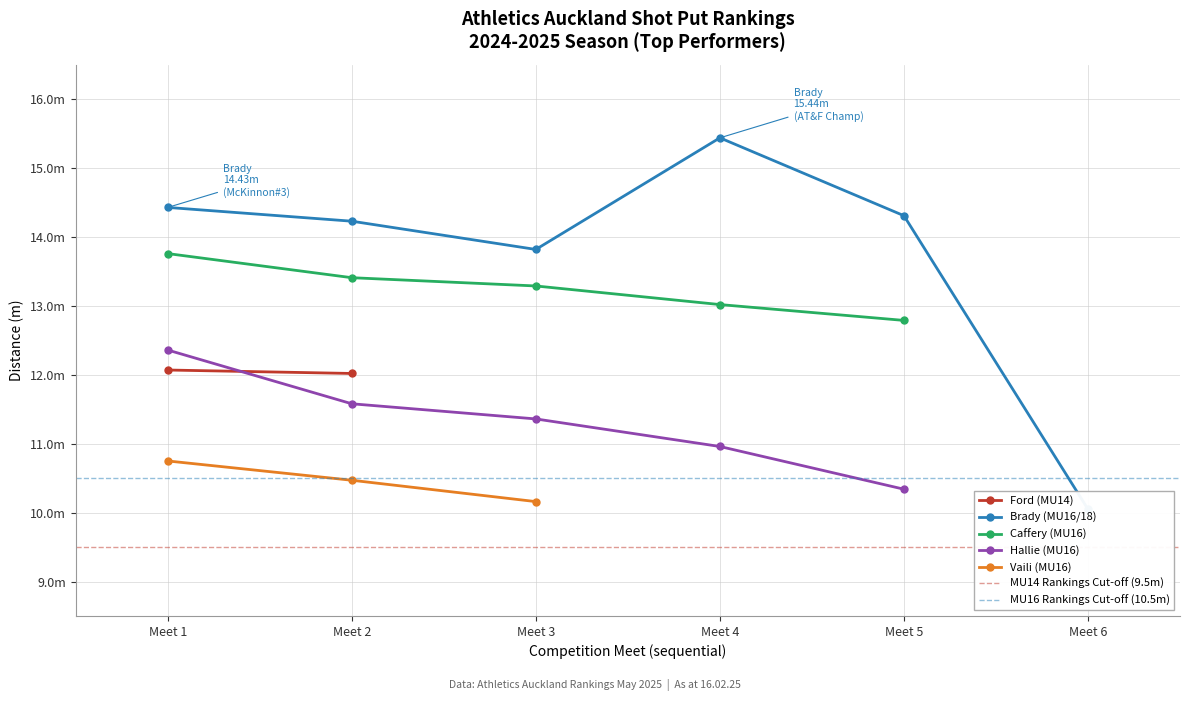

What is the value of the Rankings Cut-off Standard point at the 5th from the left?

10.5